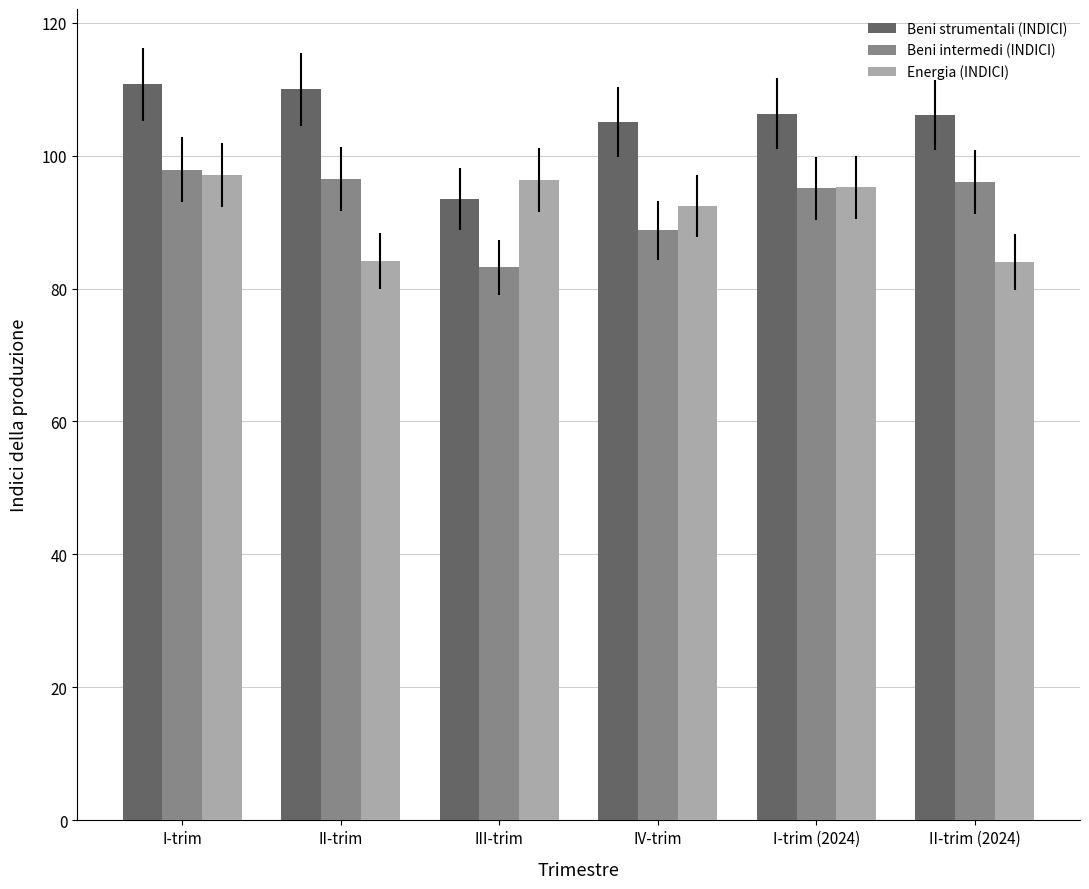

What is the highest value of the Beni strumentali (INDICI) series?

110.7